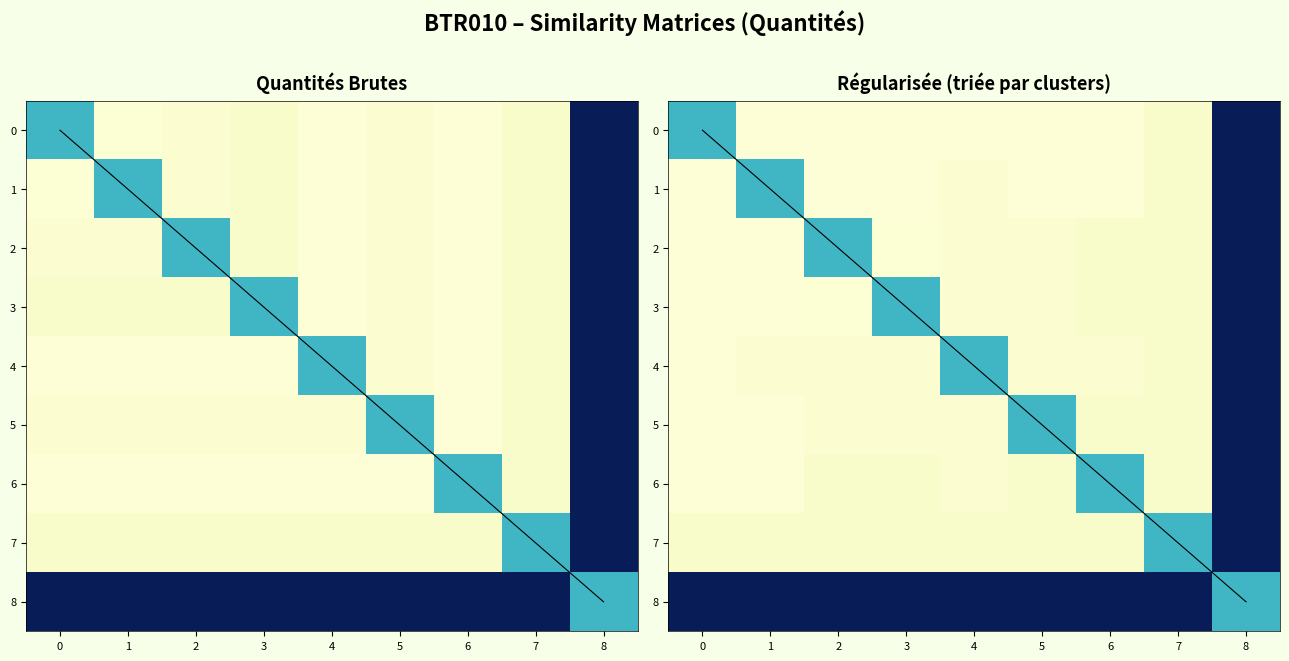

What is the total value across all series at 0?

3.2